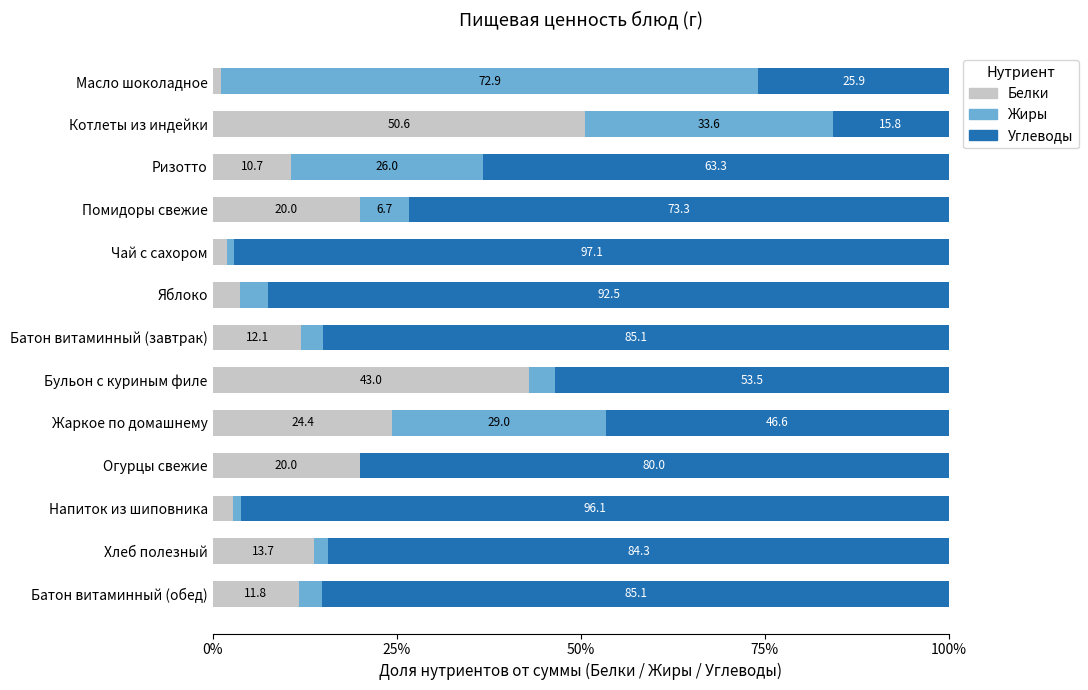

What is the total value across all series at Помидоры свежие?

100.0